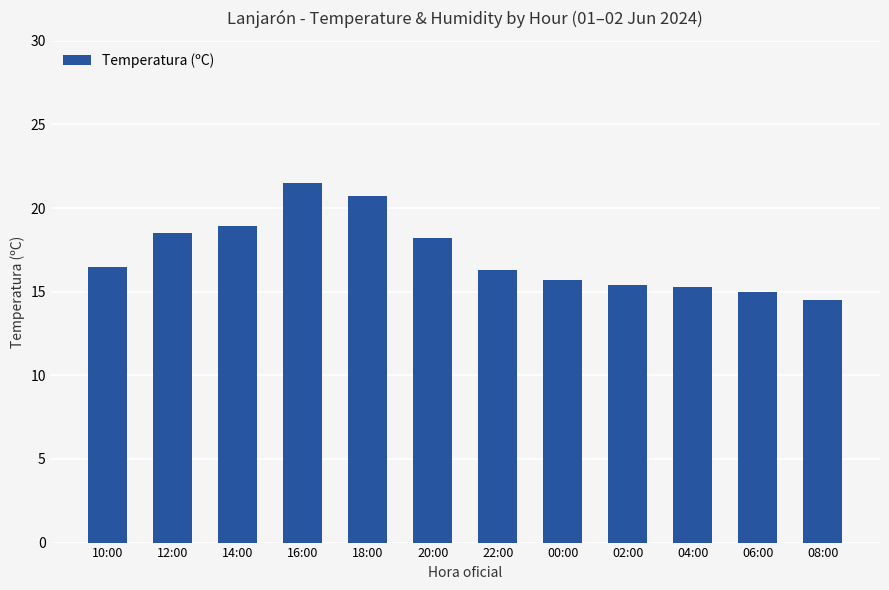

What is the smallest value displayed?

14.5